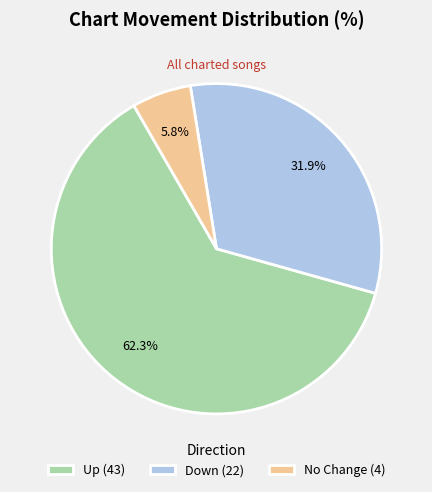

Does any single category account for the majority?

Yes